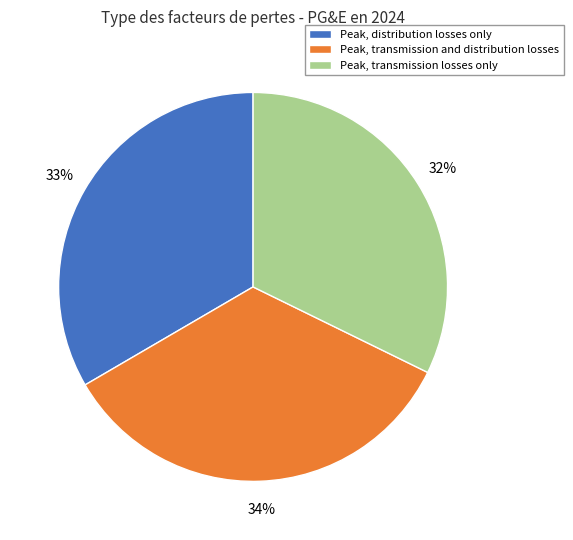

True or false: Peak, distribution losses only accounts for 33% of the total.

True